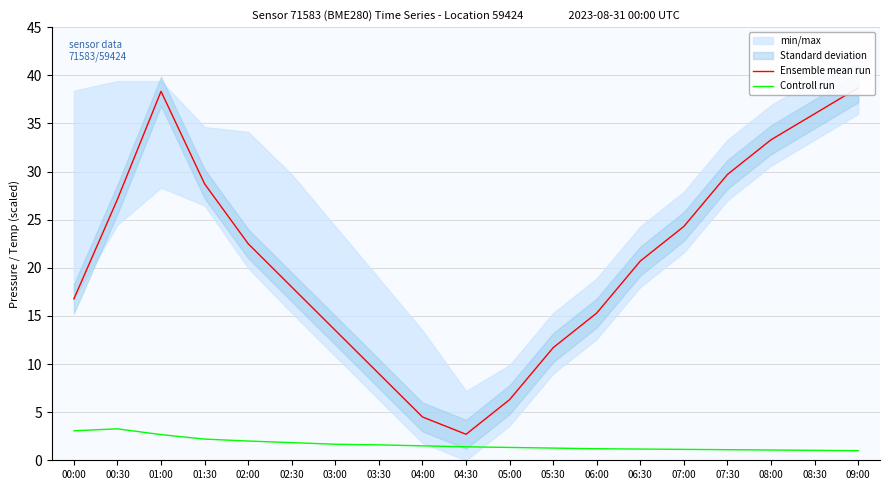

True or false: Ensemble mean run and Controll run intersect in this chart.

False